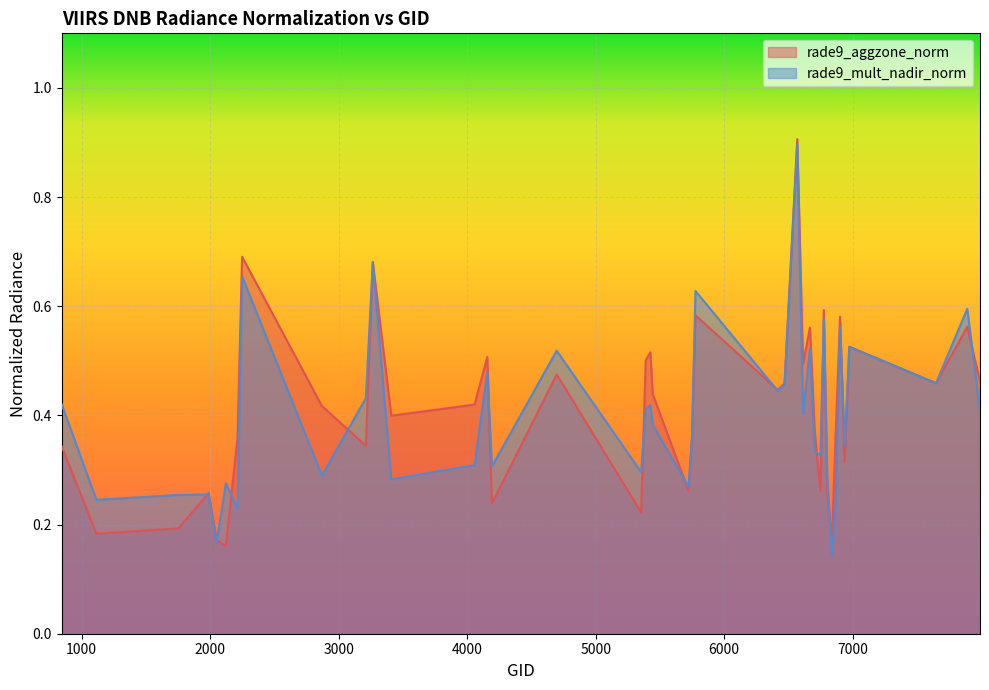

How many intersections are there between rade9_mult_nadir_norm and rade9_aggzone_norm?

15